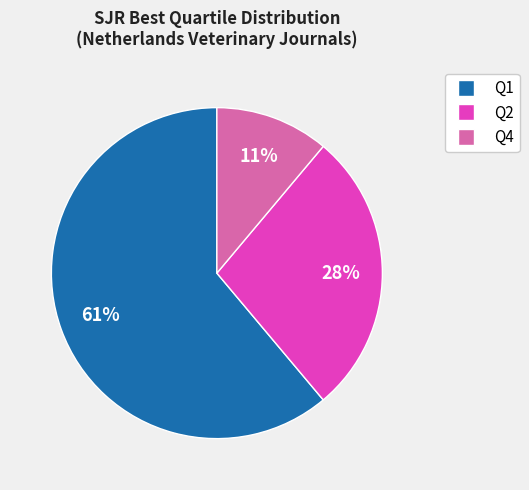

Is there a majority slice in this chart?

Yes